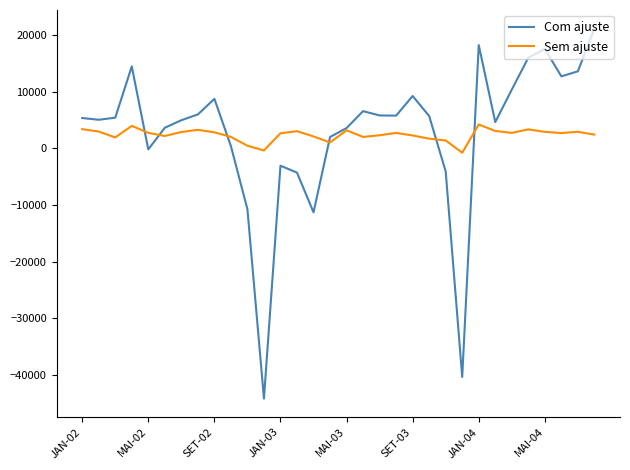

What is the maximum value shown in the chart?

21204